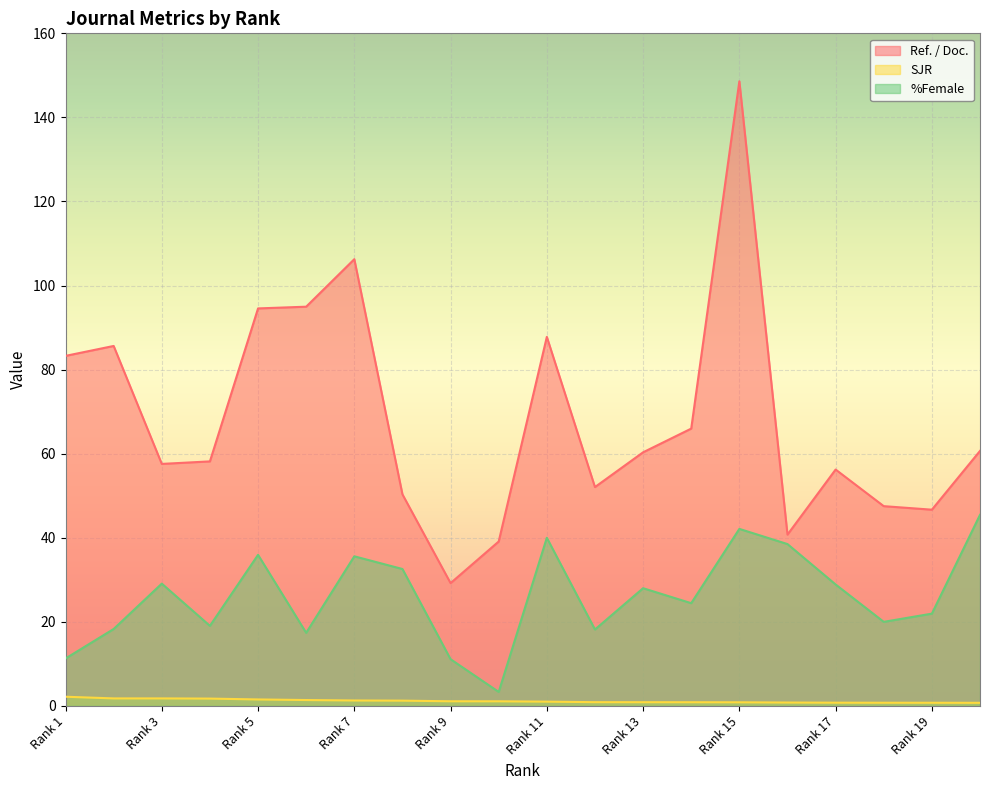

At how many categories does at least one series exceed 93?

4